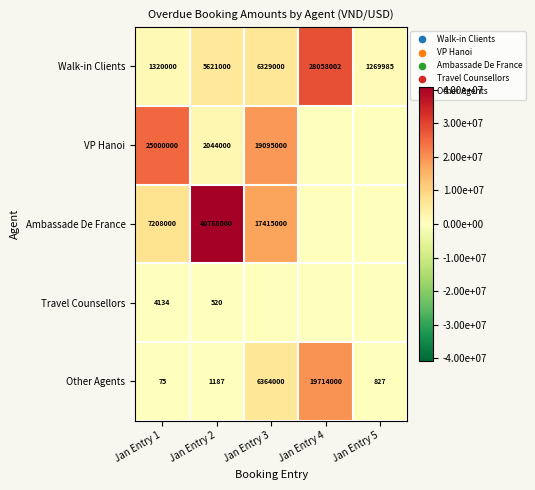

What is the difference between the highest and lowest values at Jan Entry 1?

24999925